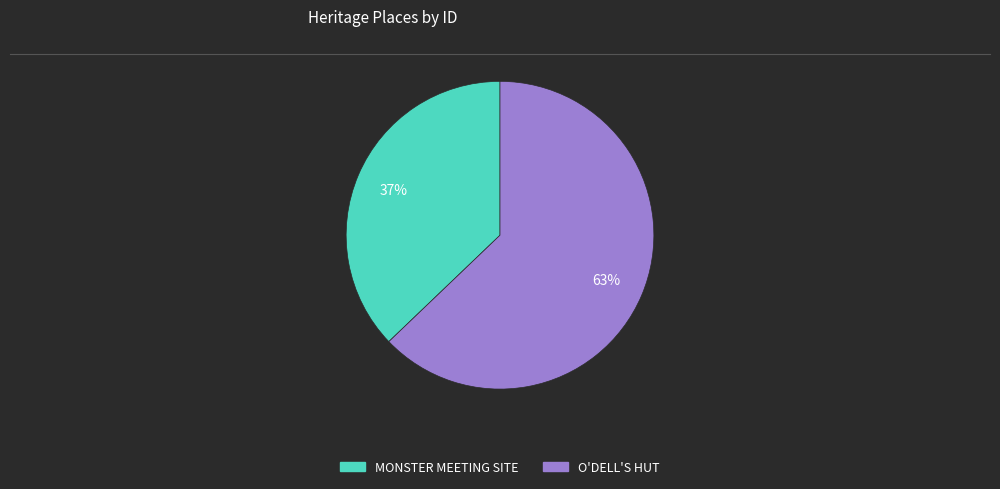

To the nearest percent, what portion does O'DELL'S HUT represent?

63%